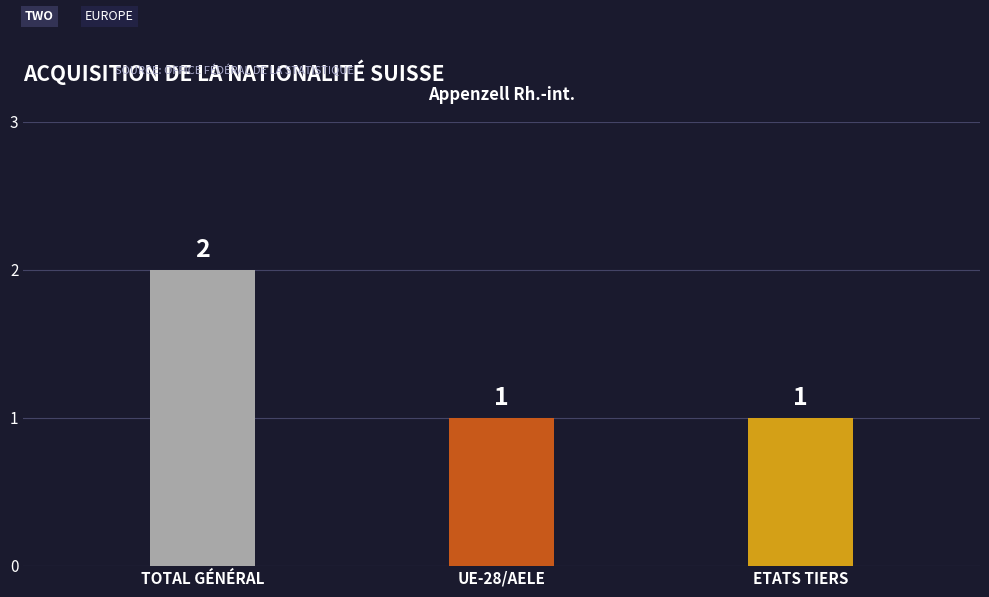

True or false: Total Naturalisations has a value of 1 at UE-28/AELE.

True